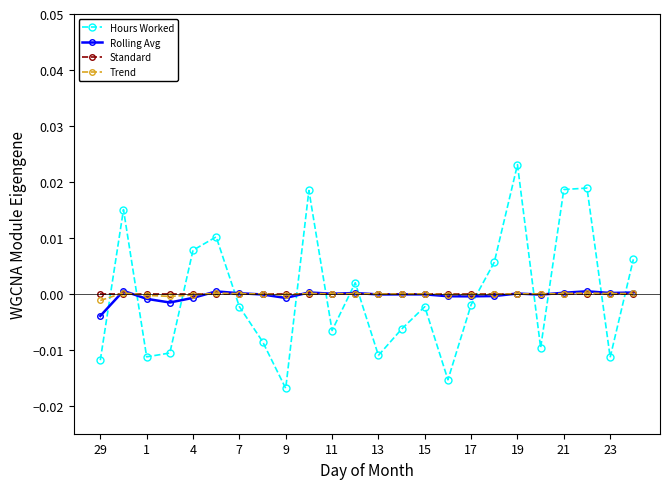

How many values in the Hours Worked series are below 0?

14